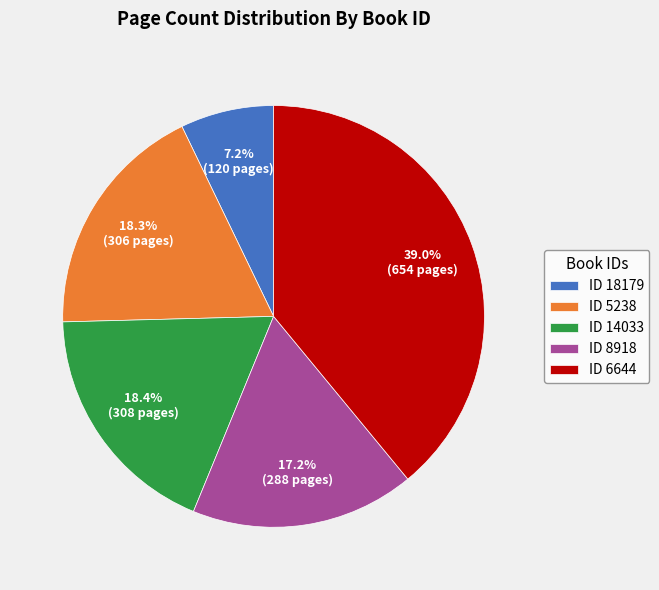

What percentage is NOT represented by ID 8918?

82.8%